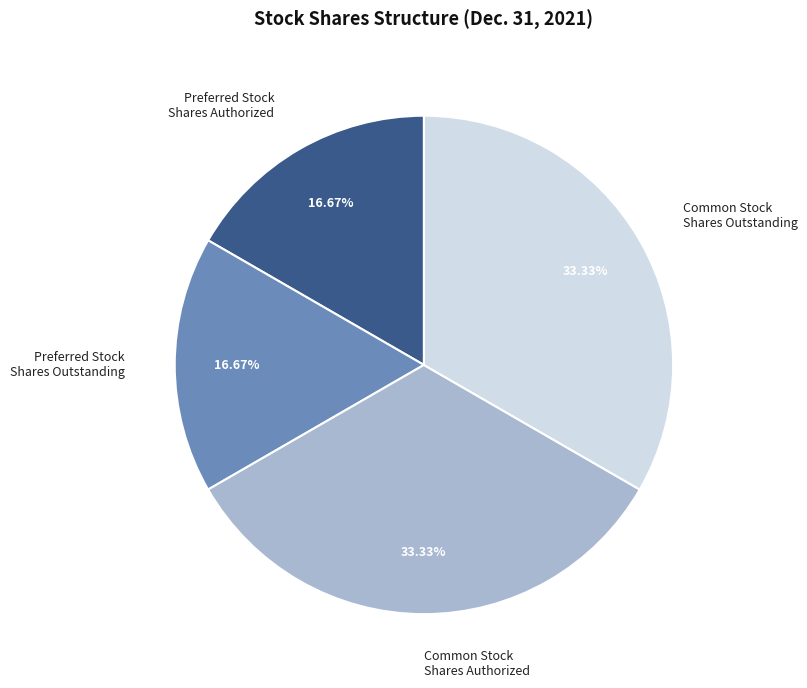

Is there any slice that represents more than half of the pie?

No